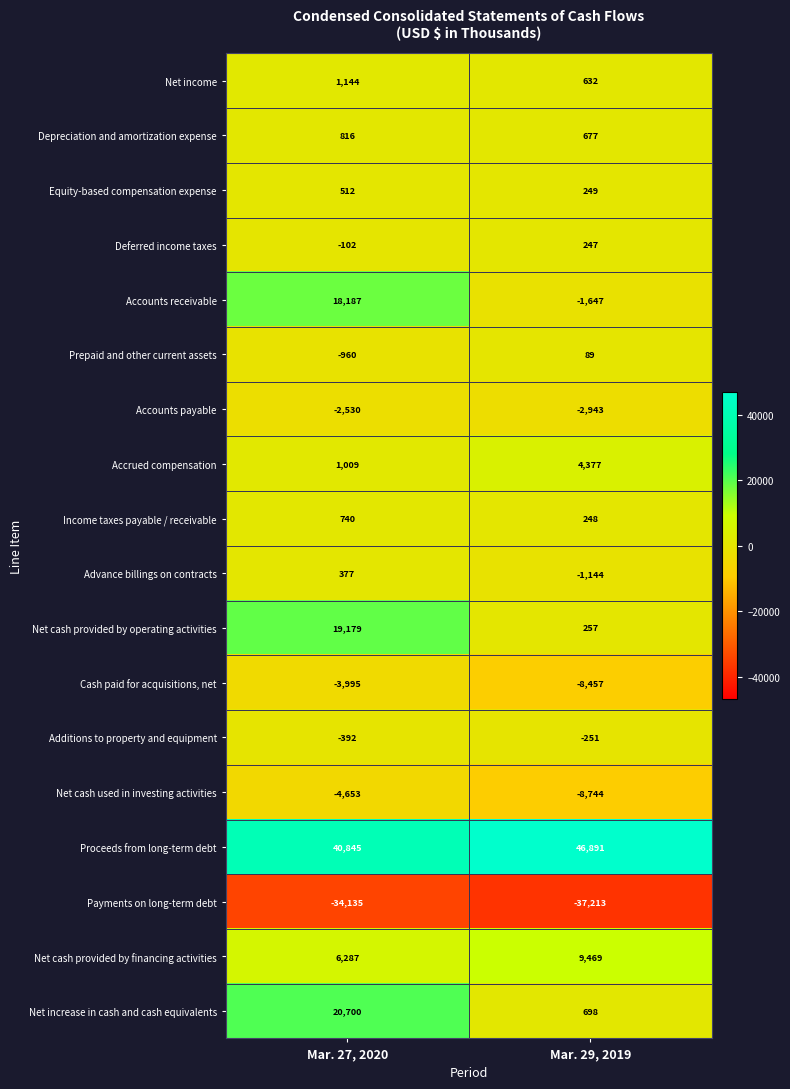

How many data points does each series have?

2